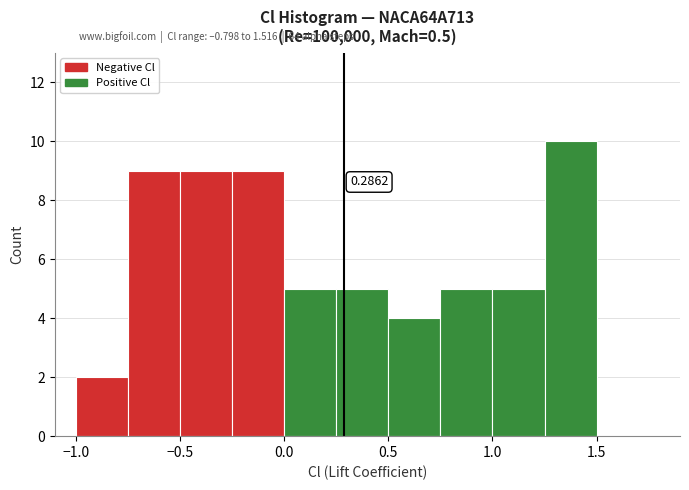

Which range on the x-axis has the tallest bar?

1.25 to 1.50